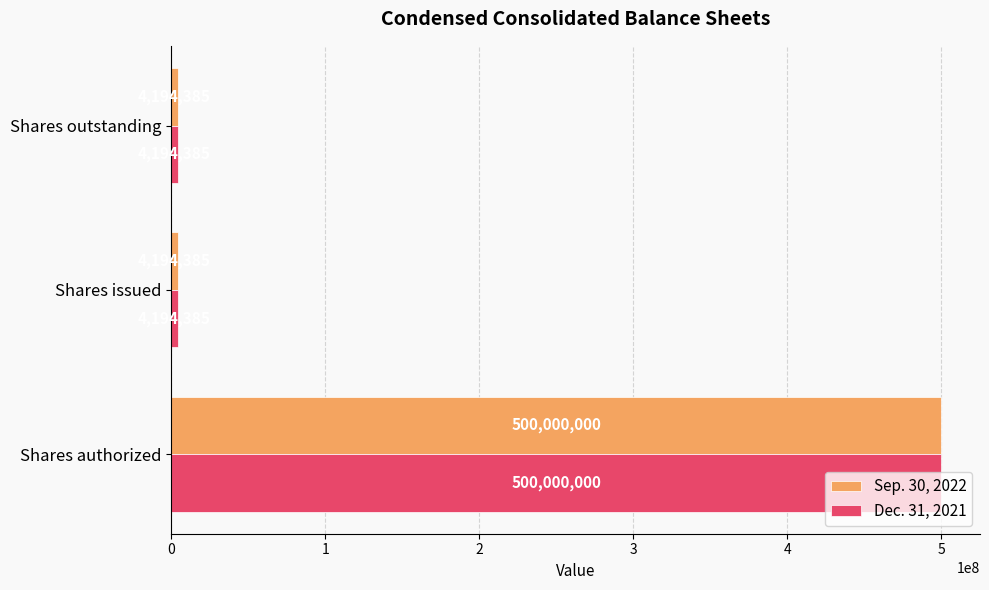

What is the difference between the maximum and second lowest values in the Sep. 30, 2022 series?

495805615